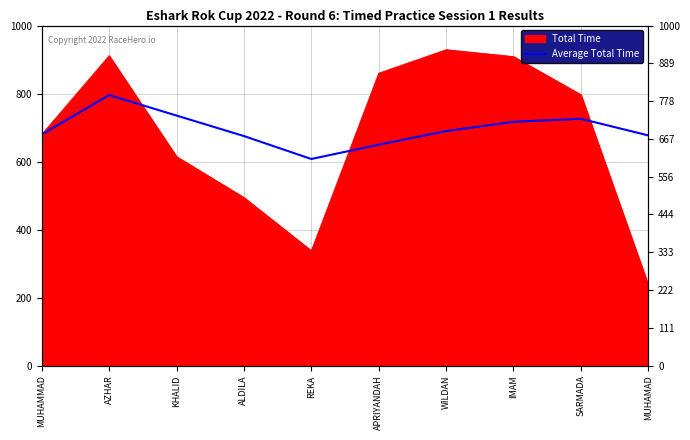

How many points are higher than both their immediate neighbors (excluding endpoints)?

2